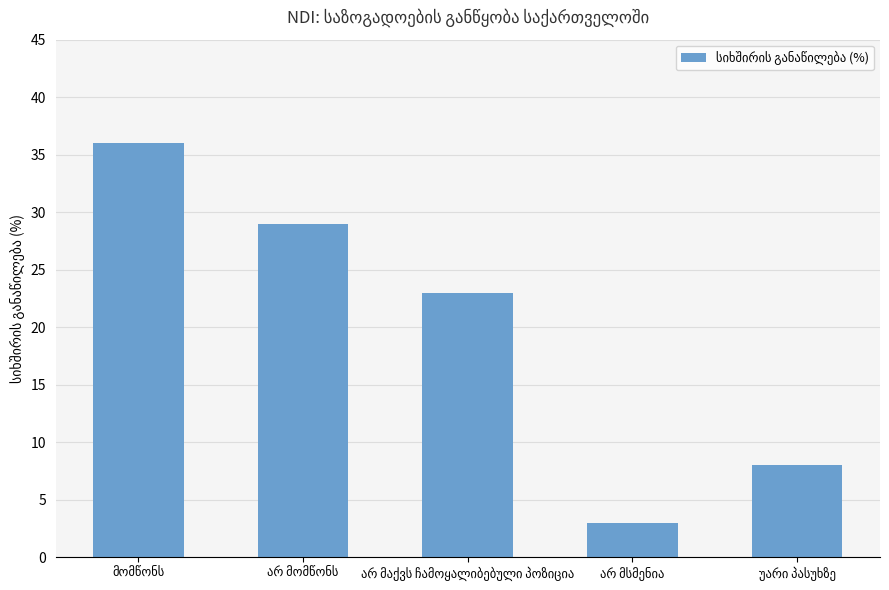

What is the value of the 4th bar from the left?

3